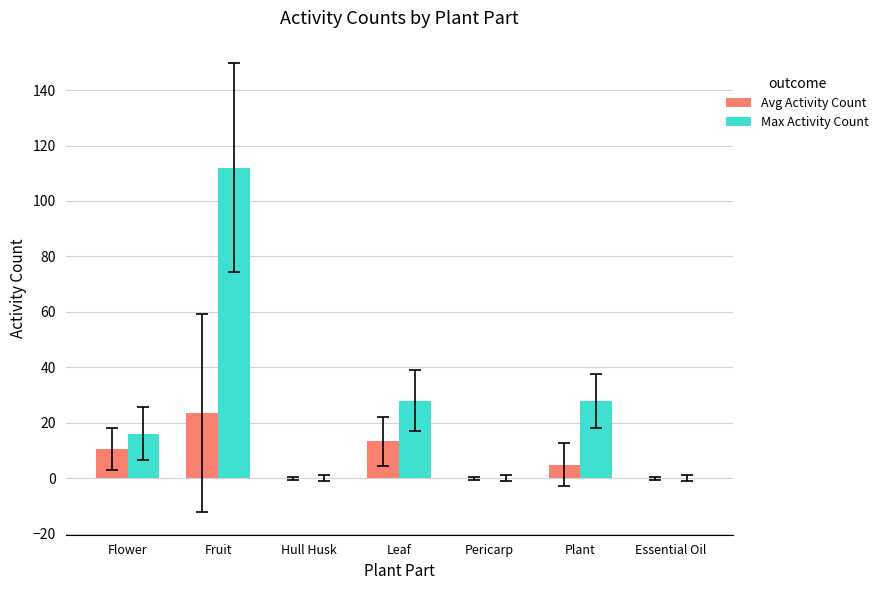

What is the difference between the Max Activity Count values at Fruit and Hull Husk?

112.0